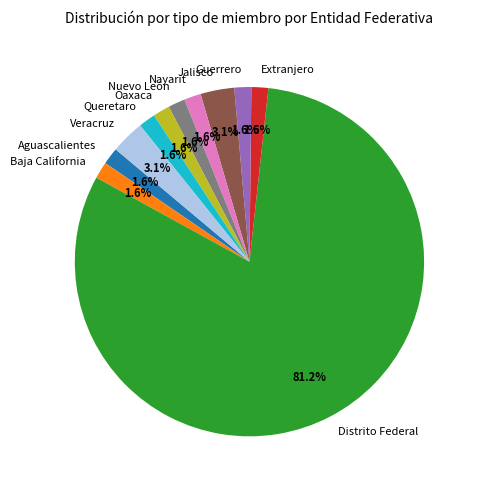

What is the largest slice in the pie chart?

Distrito Federal